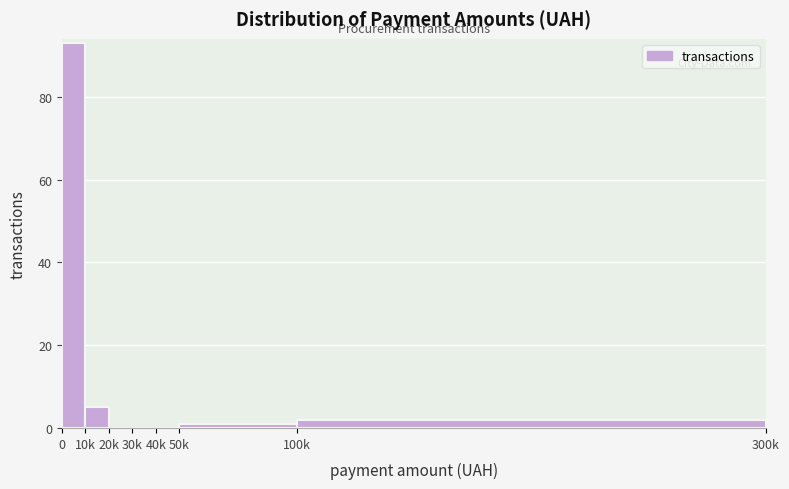

Reading left to right, what are all the values shown in this chart?

0=93	10k=5	20k=0	30k=0	40k=0	50k=1	100k=2